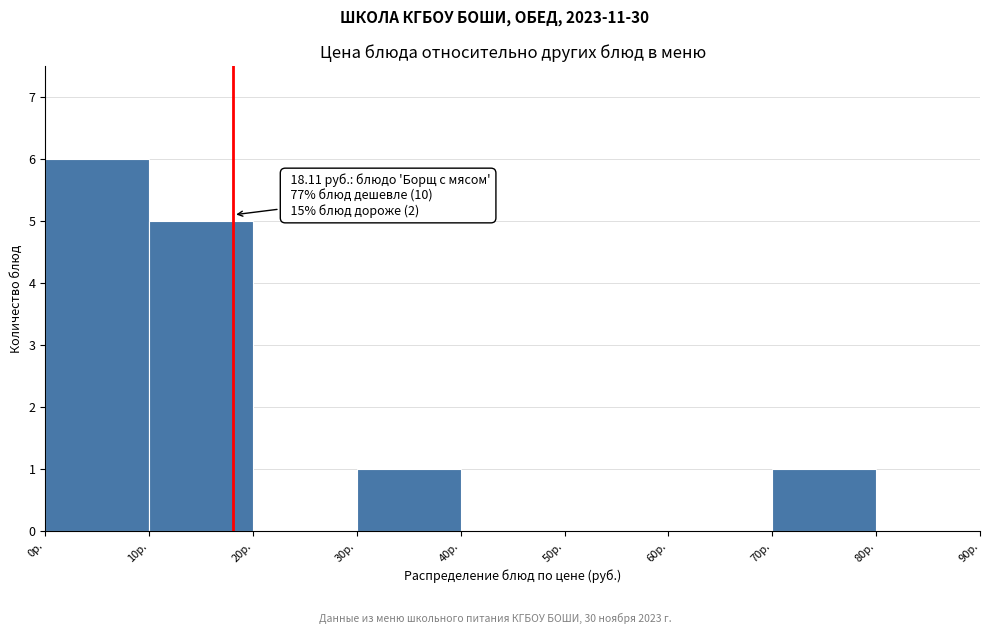

Which range on the x-axis has the tallest bar?

0 to 10